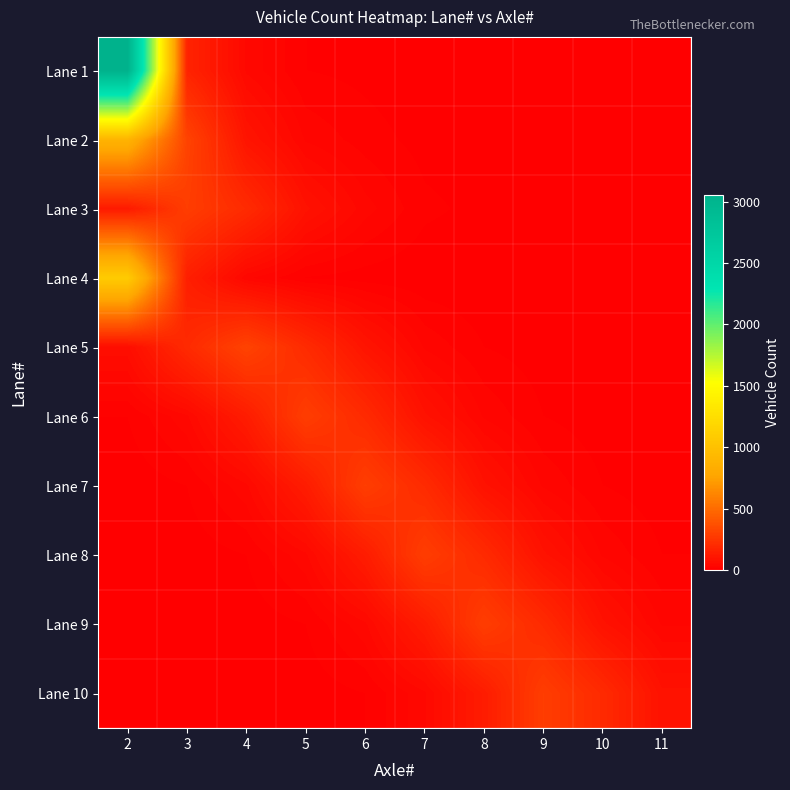

At how many categories does at least one series exceed 645?

1